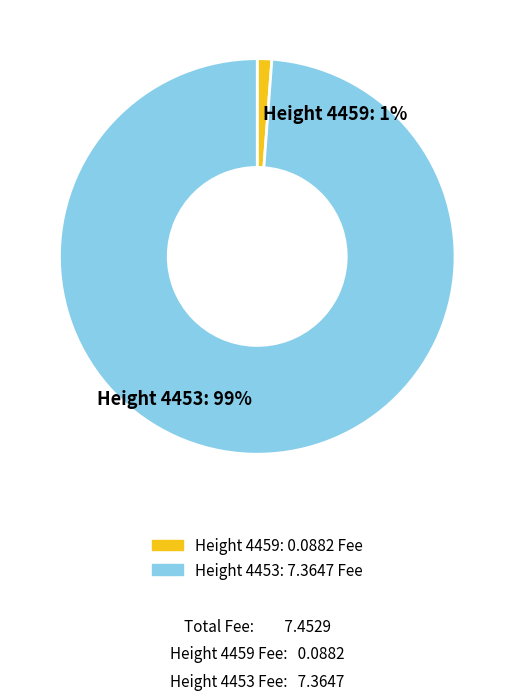

True or false: Height 4453 accounts for 85% of the total.

False